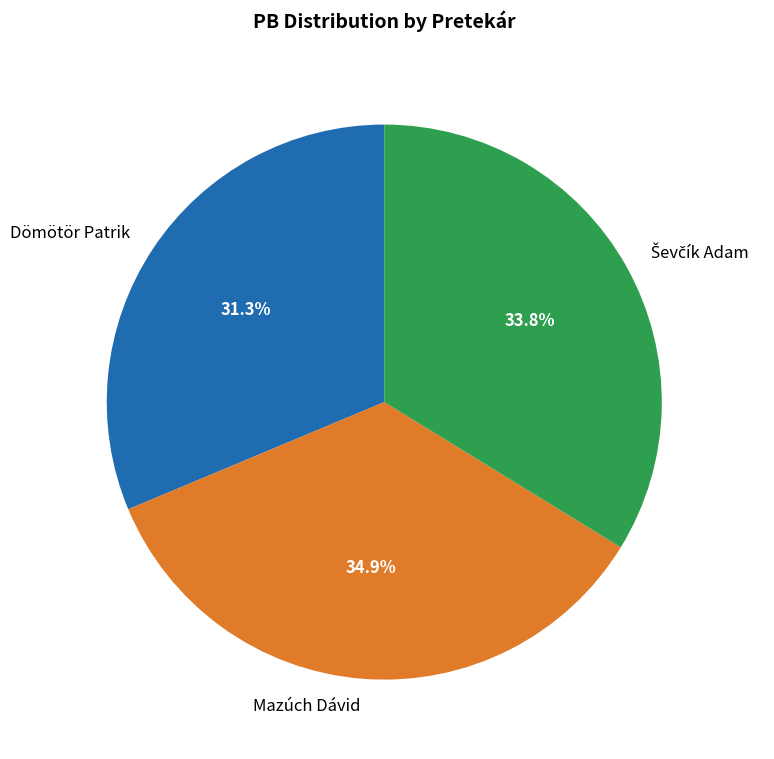

Between Mazúch Dávid and Dömötör Patrik, which is larger?

Mazúch Dávid